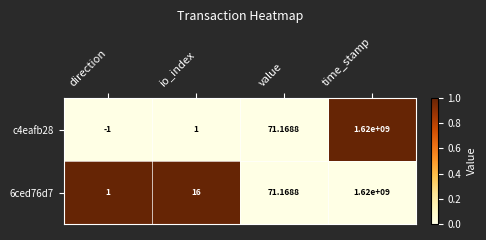

Is the value of 6ced76d7 at direction greater than the value of c4eafb28 at time_stamp?

No